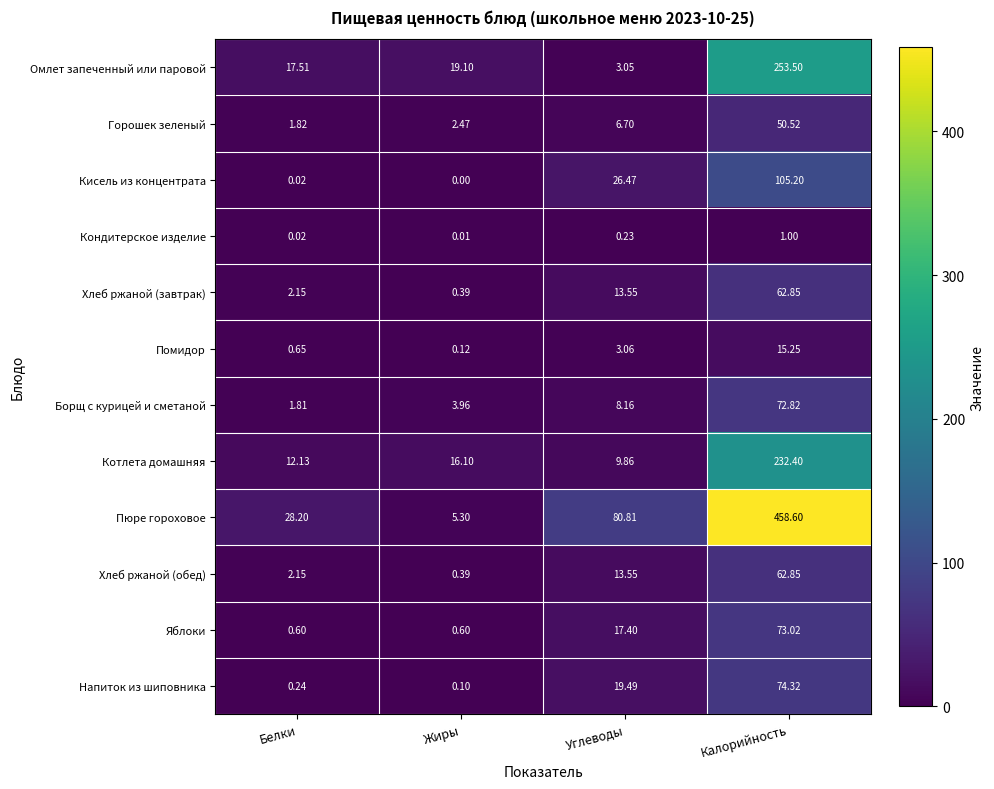

Which series has the widest spread of values?

Пюре гороховое